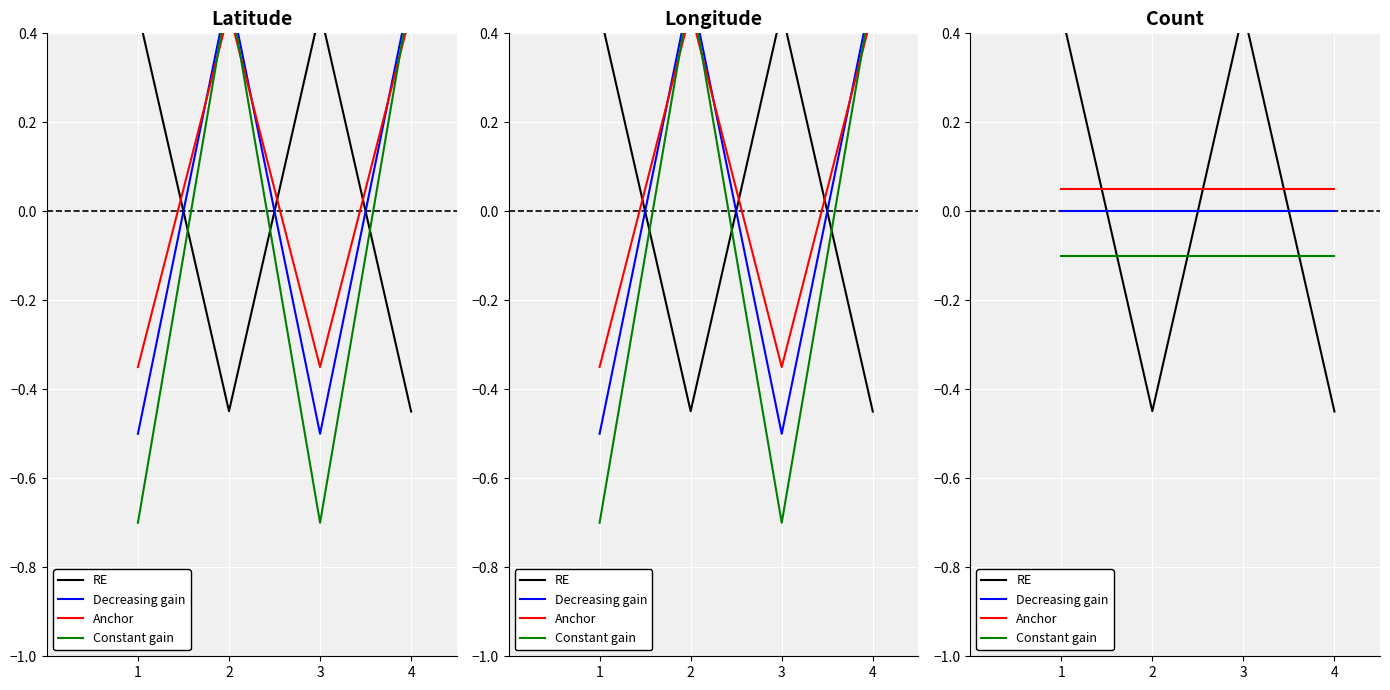

True or false: Decreasing gain and Constant gain intersect in this chart.

False